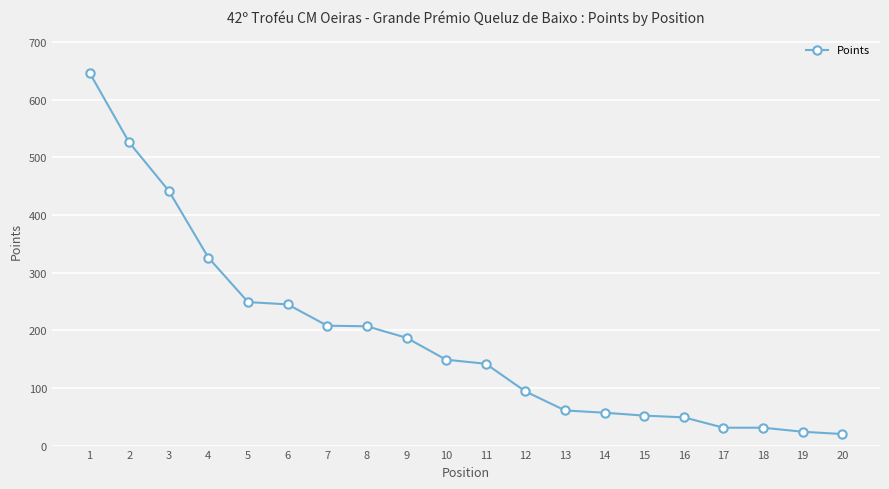

What is the maximum value shown in the chart?

647